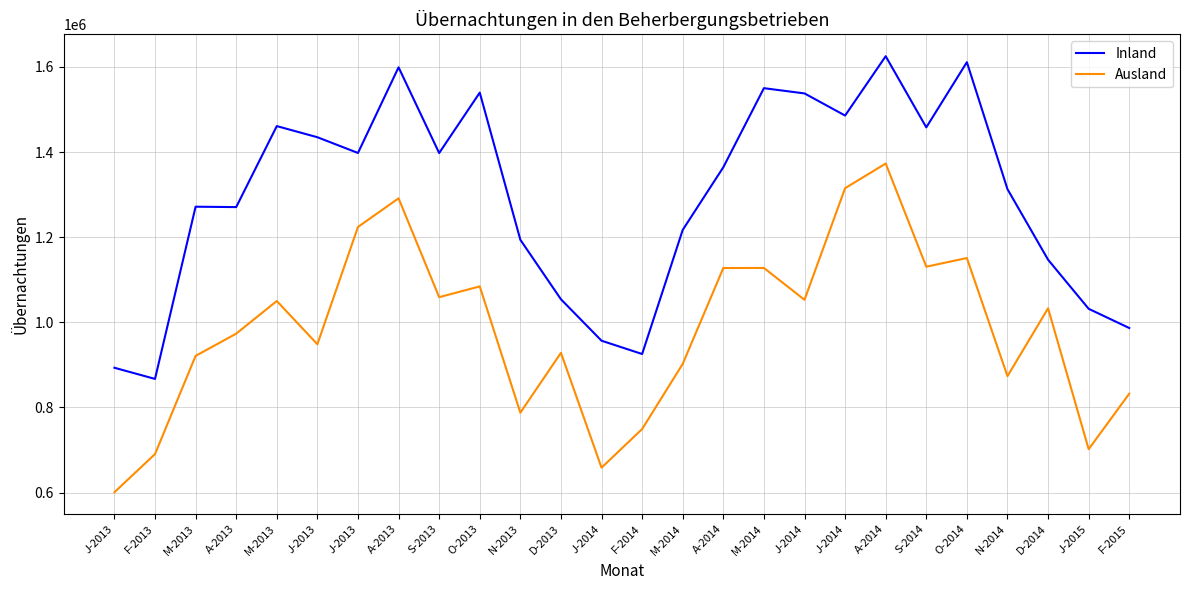

Is it true that Inland equals 1458162 at S-2014?

True